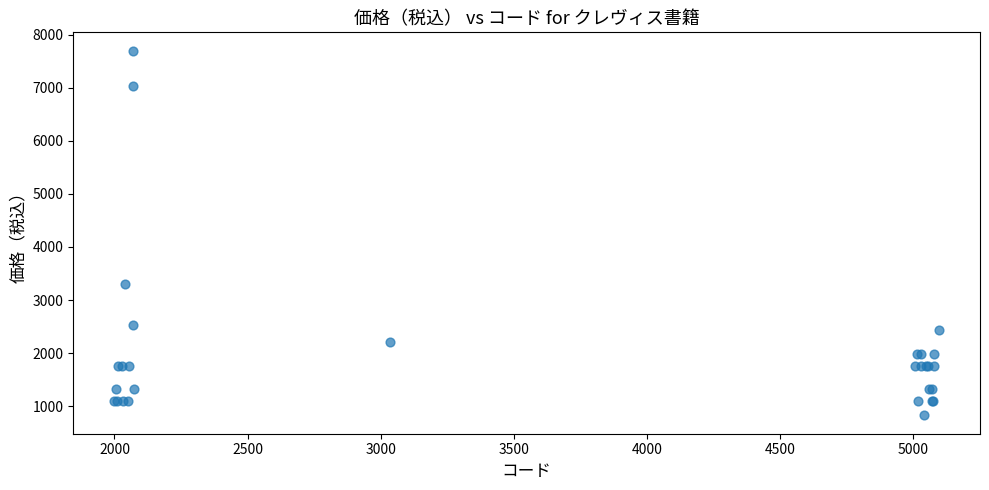

What Y value in the scatter plot is closest to 4262?

3300.0